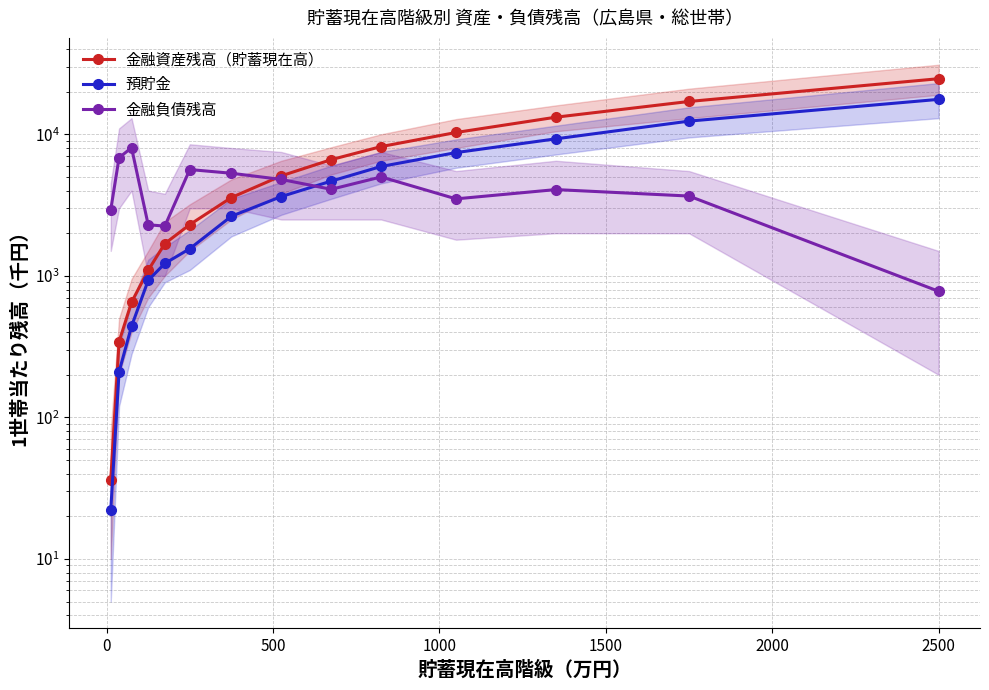

In 金融負債残高, how many points are higher than both neighbors (excluding endpoints)?

4